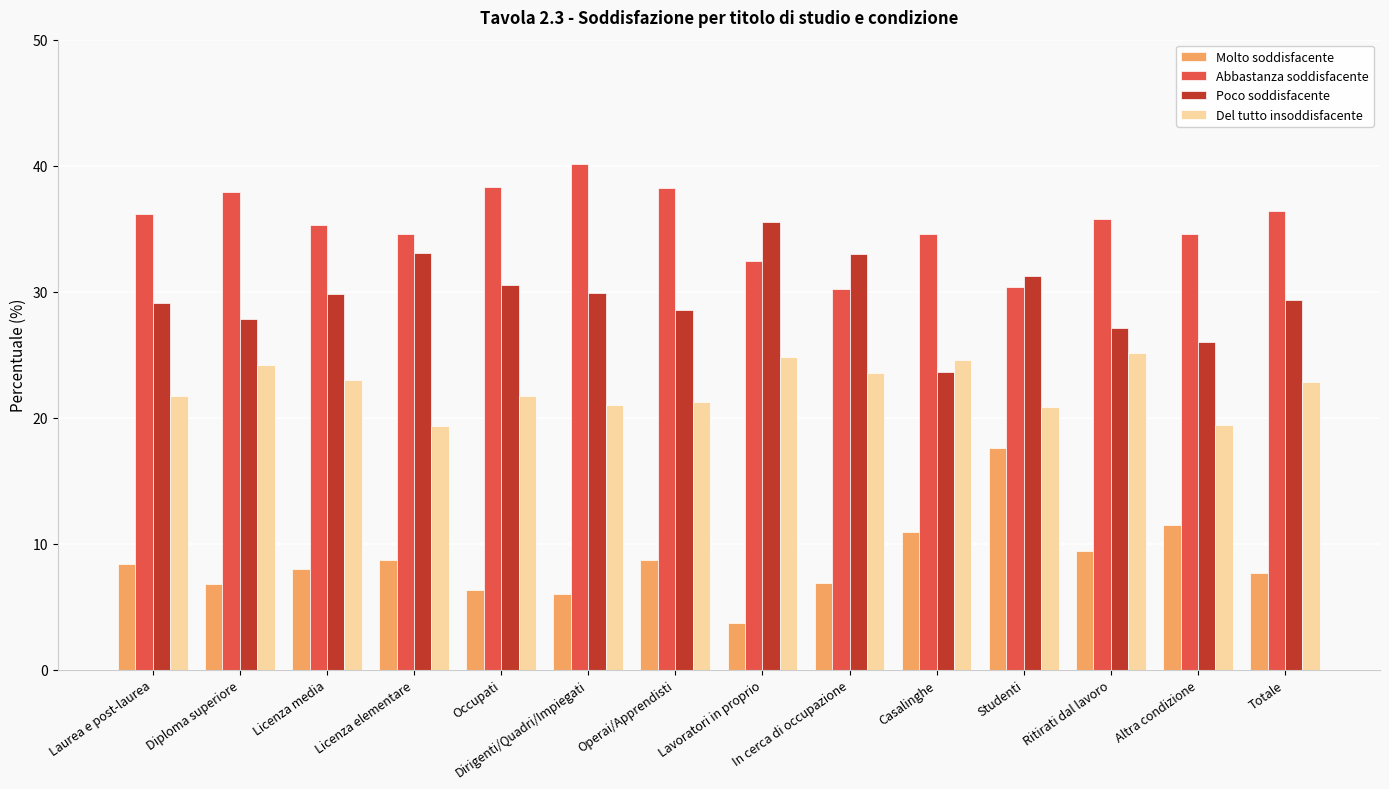

The Molto soddisfacente series shows 1.6 at Dirigenti/Quadri/Impiegati. True or false?

False